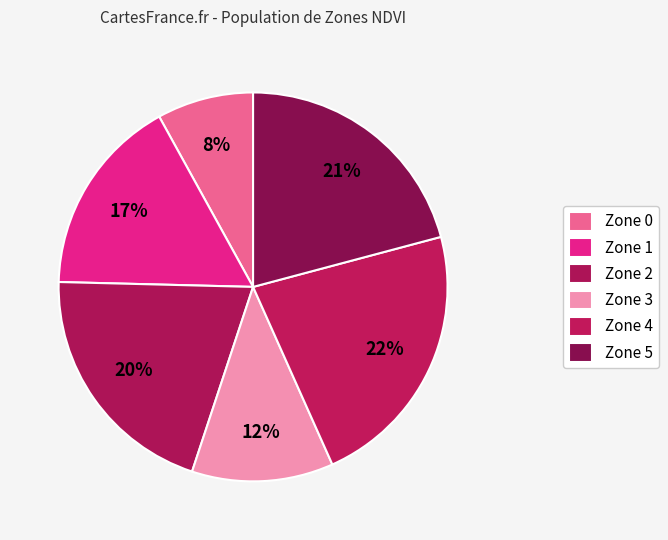

What percentage do Zone 2 and Zone 4 together represent?

42.8%